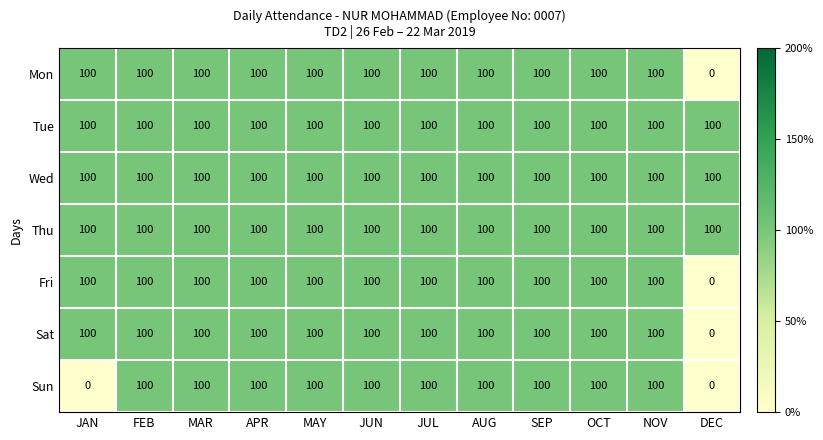

Rank the series by their maximum value, from highest to lowest.

Mon, Tue, Wed, Thu, Fri, Sat, Sun